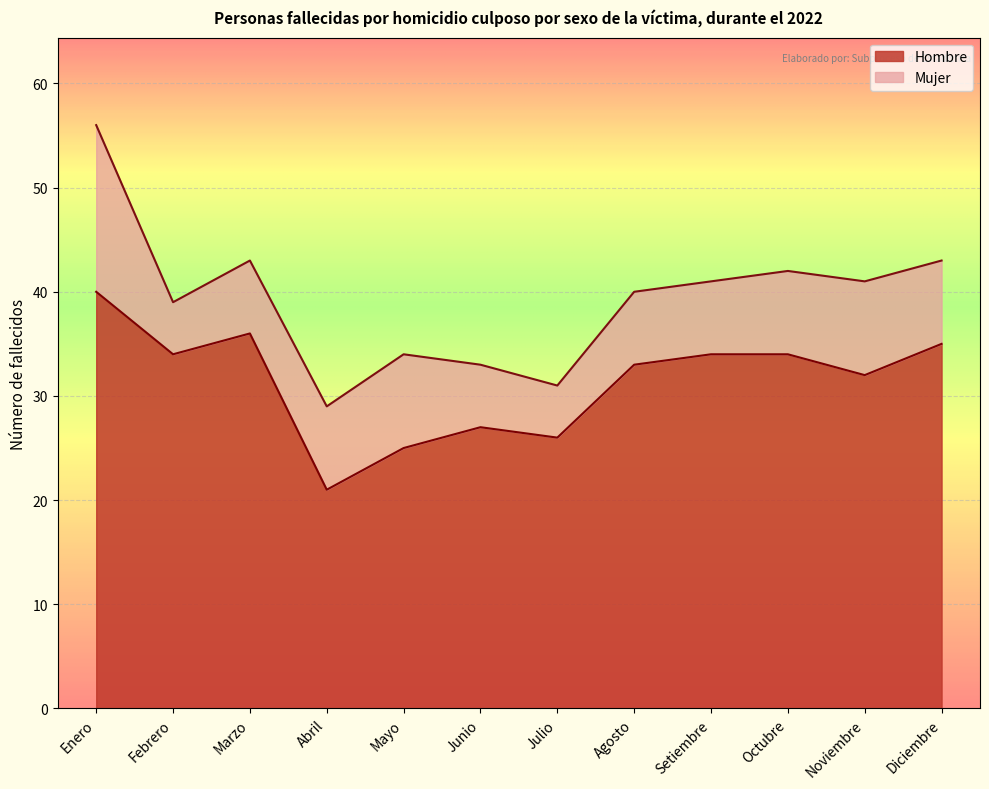

How many values are below 34?

6